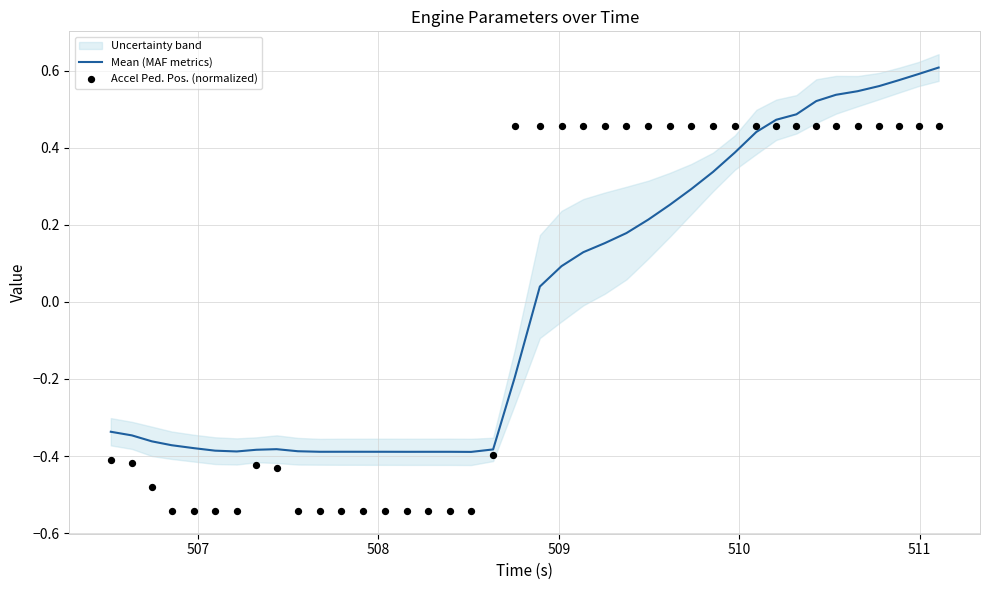

Which series has the widest spread of Y values?

Accel Ped. Pos. (normalized)